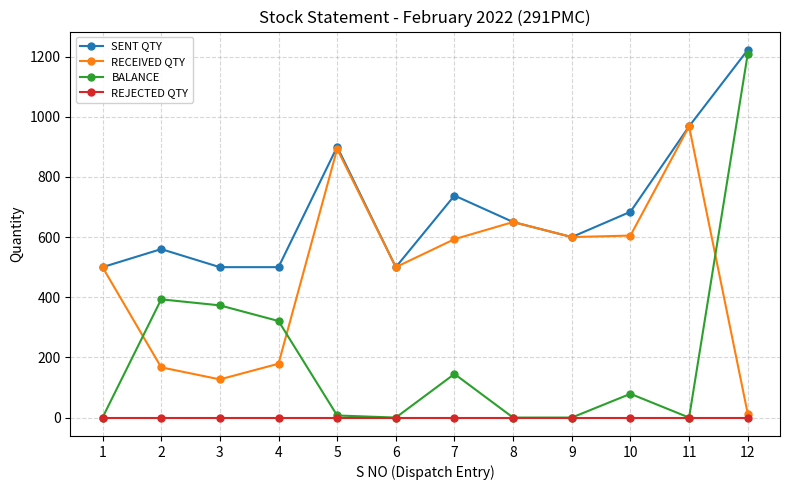

The value of RECEIVED QTY at 9 is 338. True or false?

False